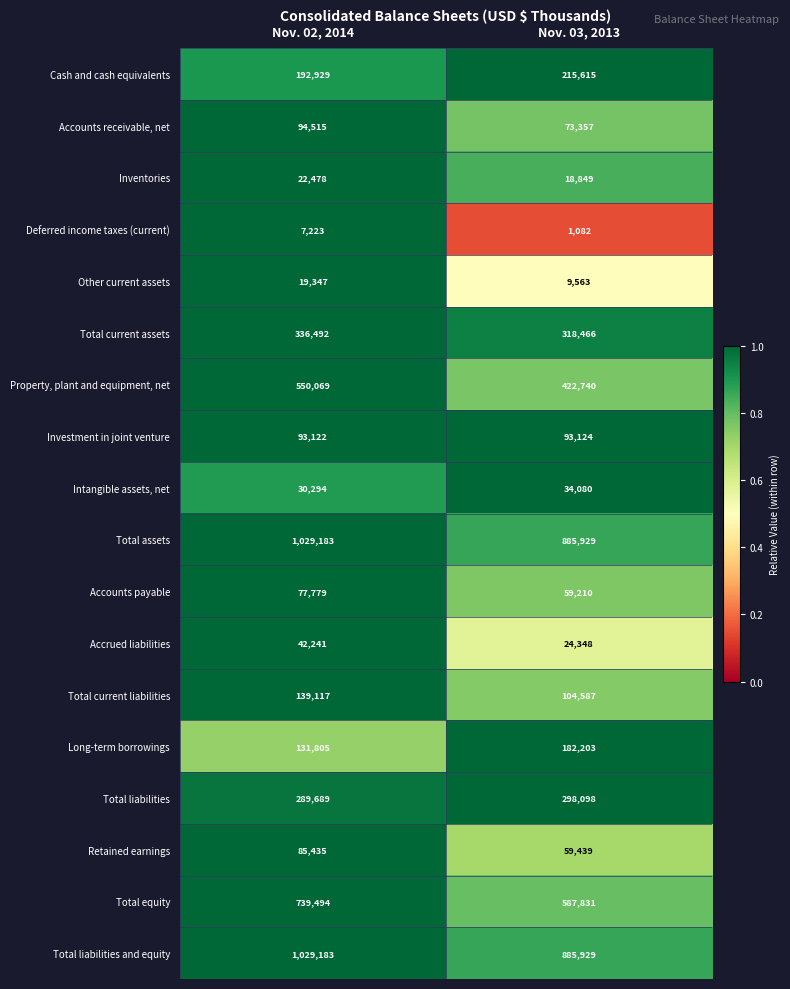

What is the sum of the Other current assets values at Nov. 03, 2013 and Nov. 02, 2014?

28910